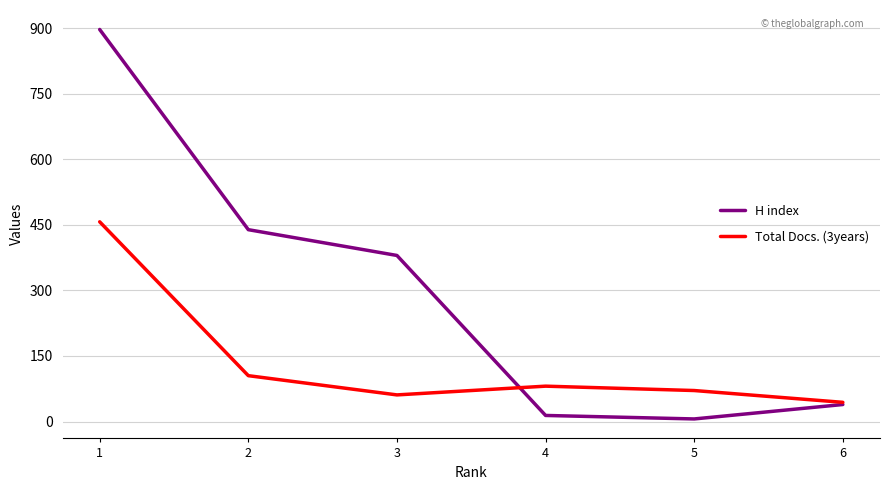

Rank the series at 2 from lowest to highest value.

Total Docs. (3years), H index